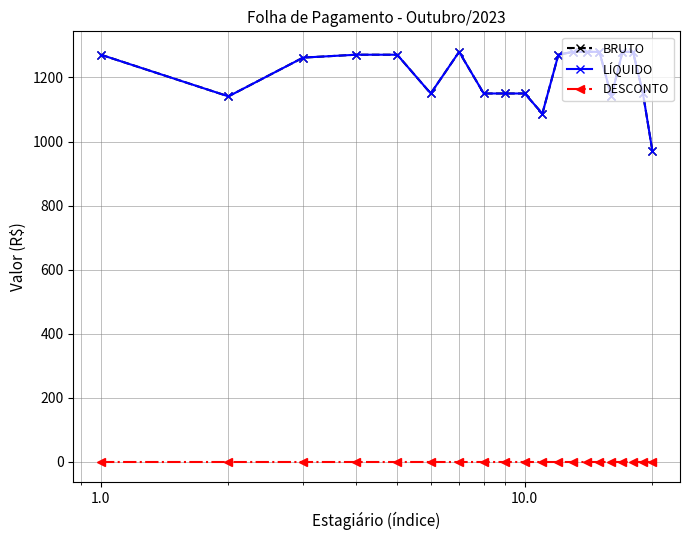

How many lines are shown in the chart?

3